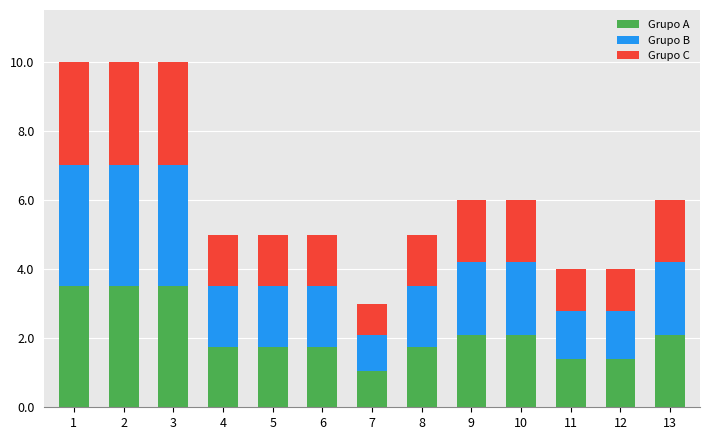

What is the maximum value for Grupo A?

3.5